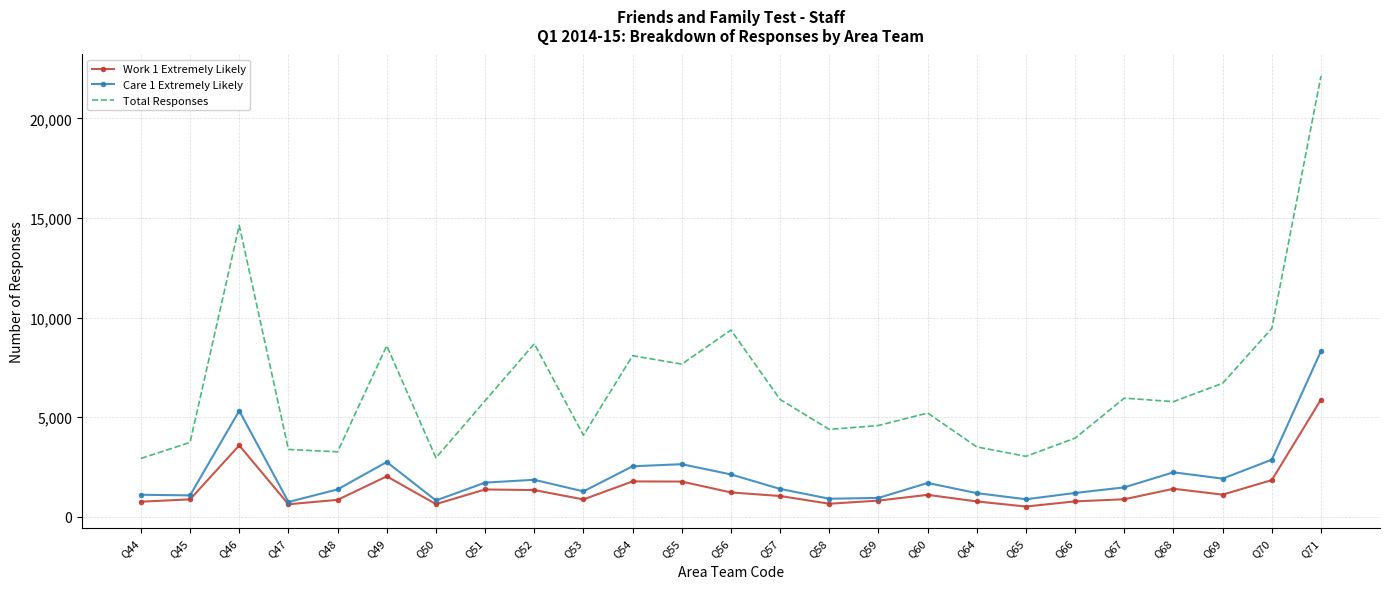

Is the value of Care 1 Extremely Likely at Q55 greater than the value of Work 1 Extremely Likely at Q65?

Yes